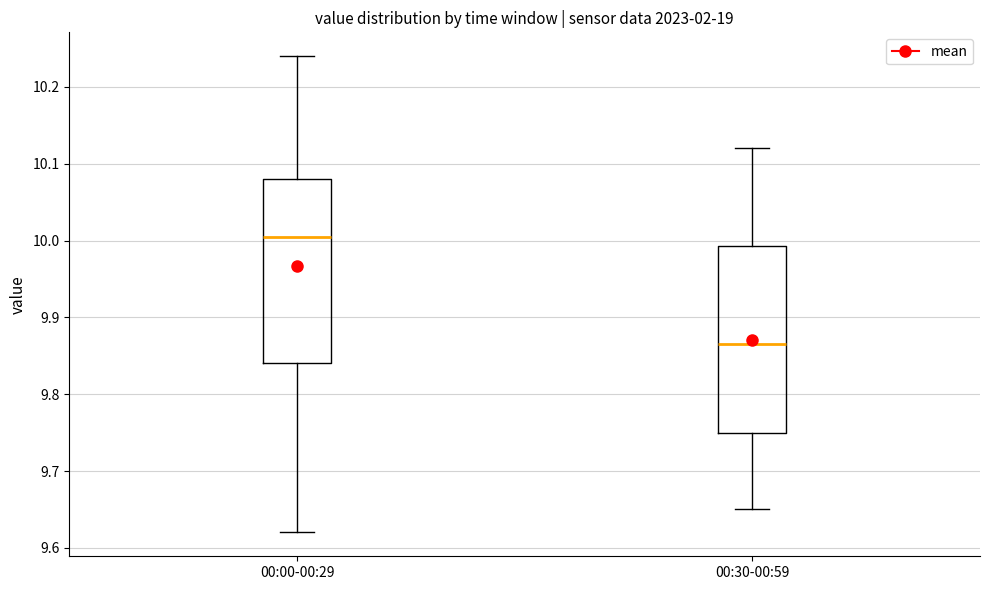

Reading left to right, read every box against the y-axis: the position of its median line, the range the box covers, and the ends of its whiskers. The values are not printed on the chart, so give them approximately, as read against the axis.

00:00-00:29: median 10.01, box 9.84 to 10.08, whiskers 9.62 to 10.24
00:30-00:59: median 9.87, box 9.75 to 9.99, whiskers 9.65 to 10.12